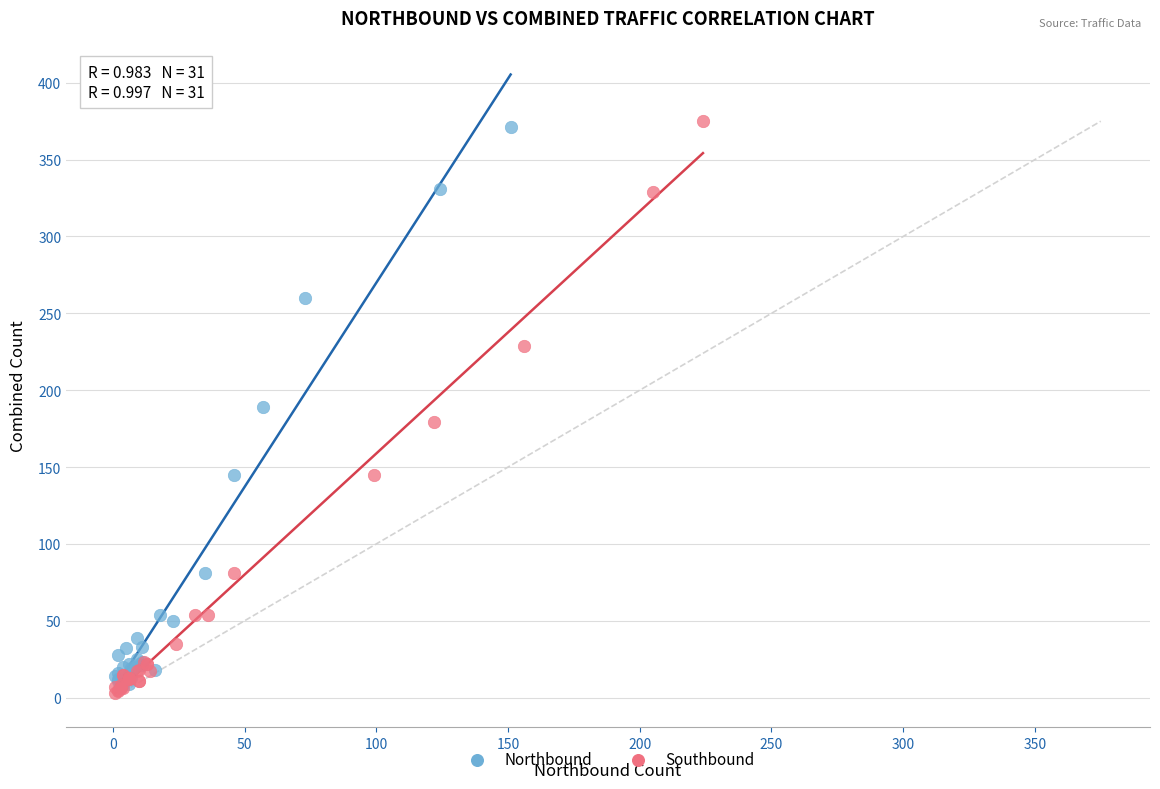

Which series has the largest Y range (max minus min)?

Southbound